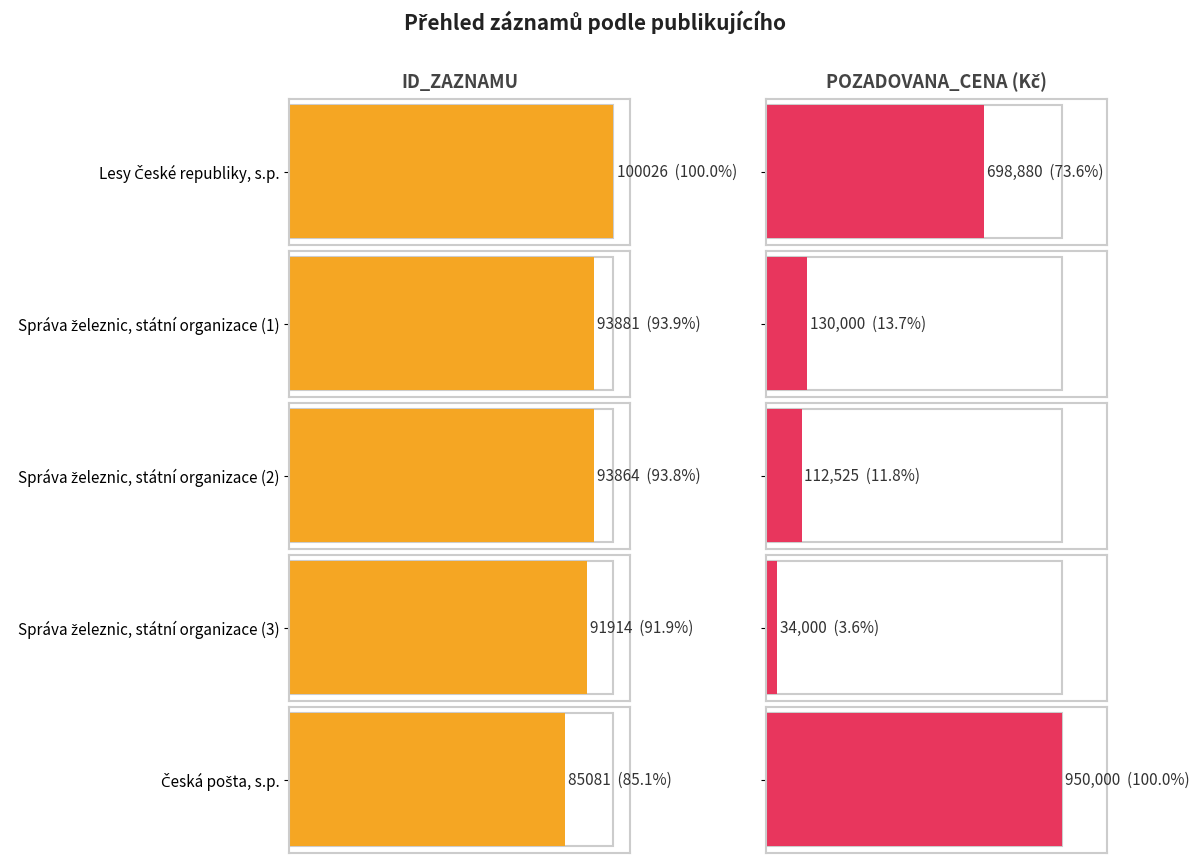

What is the sum of the POZADOVANA_CENA values at Správa železnic, státní organizace (2) and Lesy České republiky, s.p.?

811405